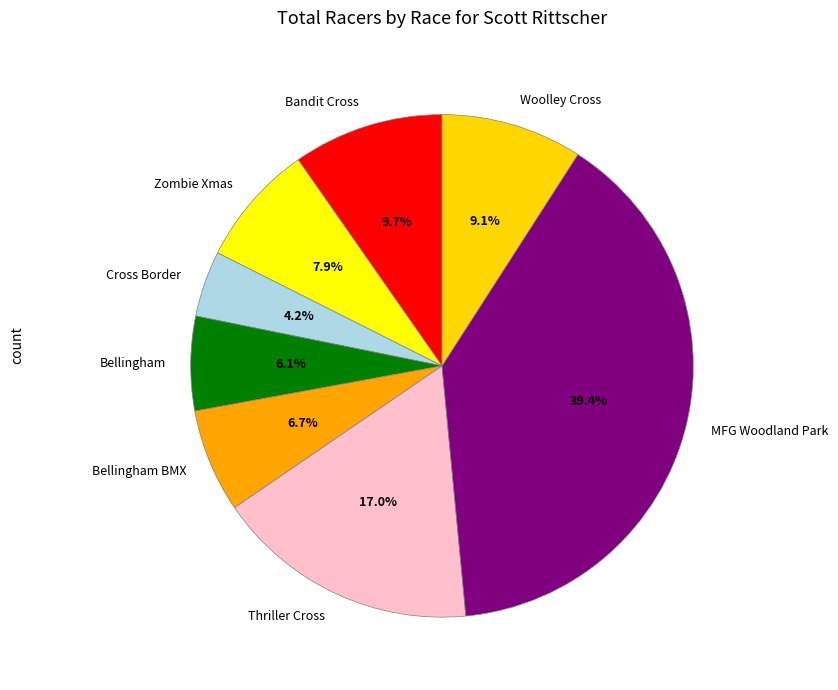

Rank the categories by value from highest to lowest.

MFG Woodland Park, Thriller Cross, Bandit Cross, Woolley Cross, Zombie Xmas, Bellingham BMX, Bellingham, Cross Border